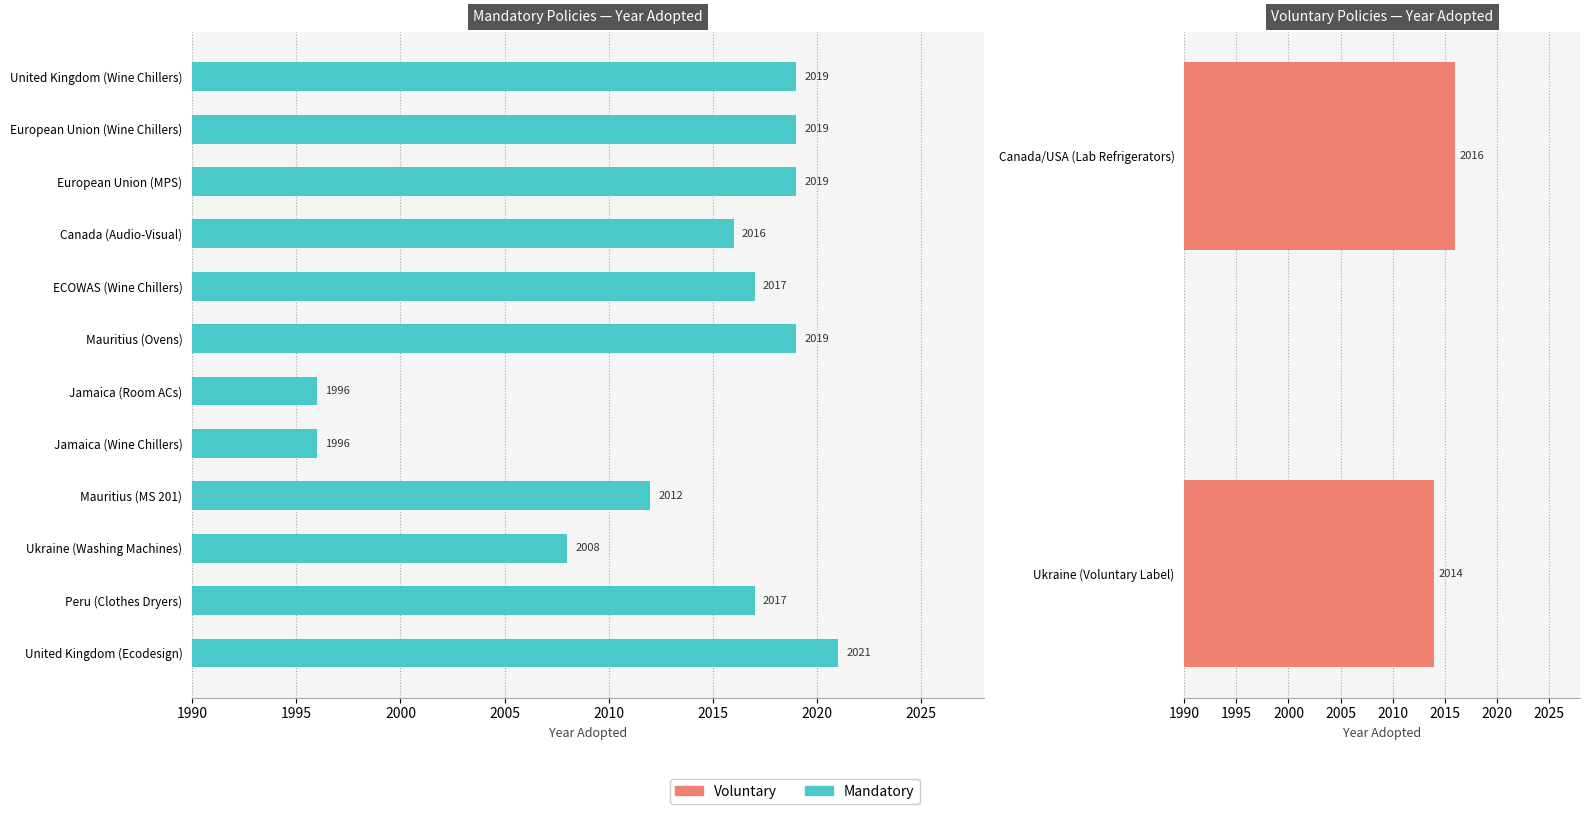

What is the change in value from Canada (Audio-Visual) to Peru (Clothes Dryers)?

+1